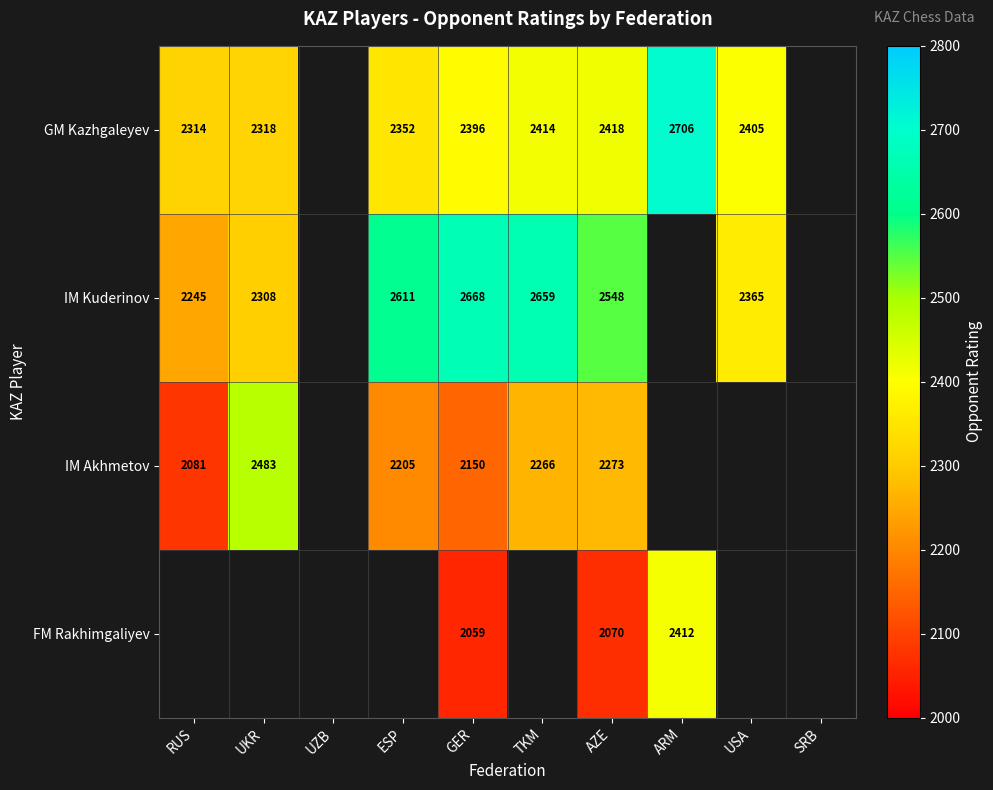

What is the total value across all series at AZE?

9309